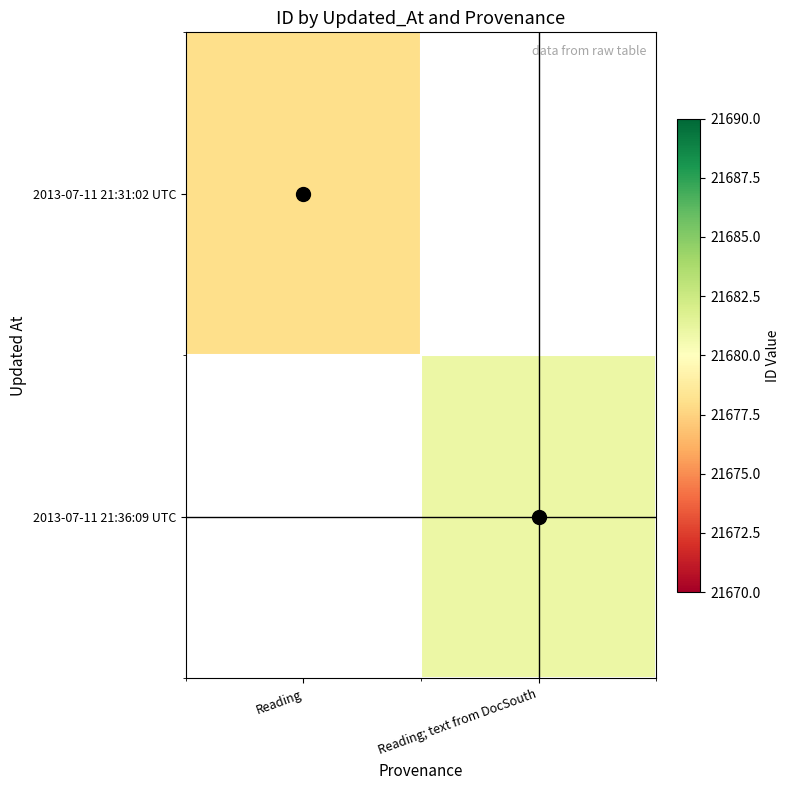

How many series are shown in this chart?

2